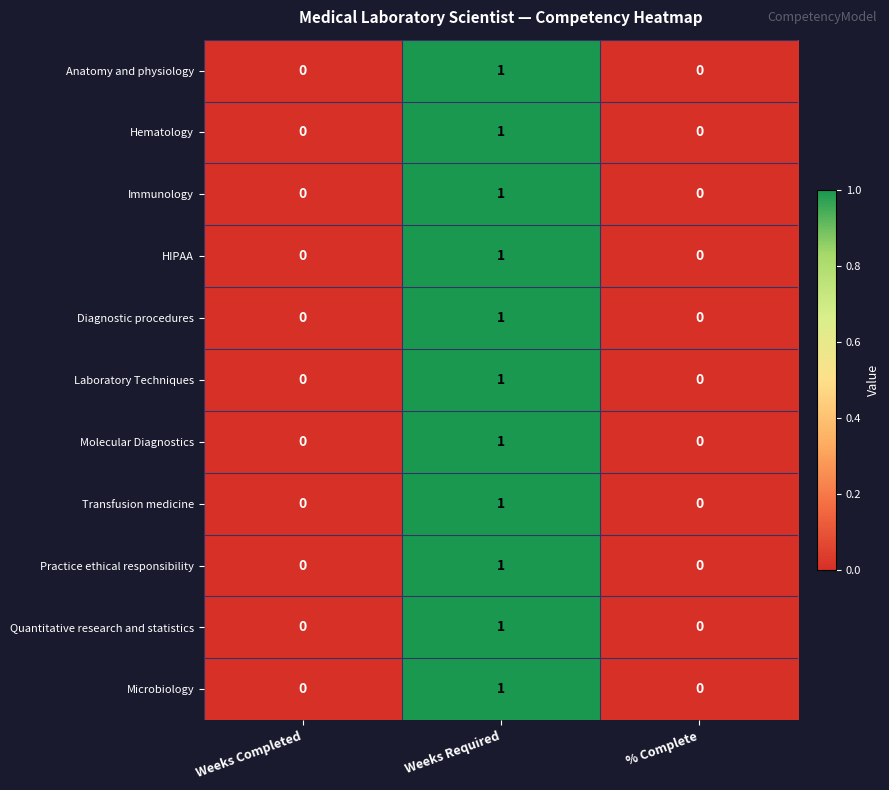

The Anatomy and physiology series shows 0 at % Complete. True or false?

True